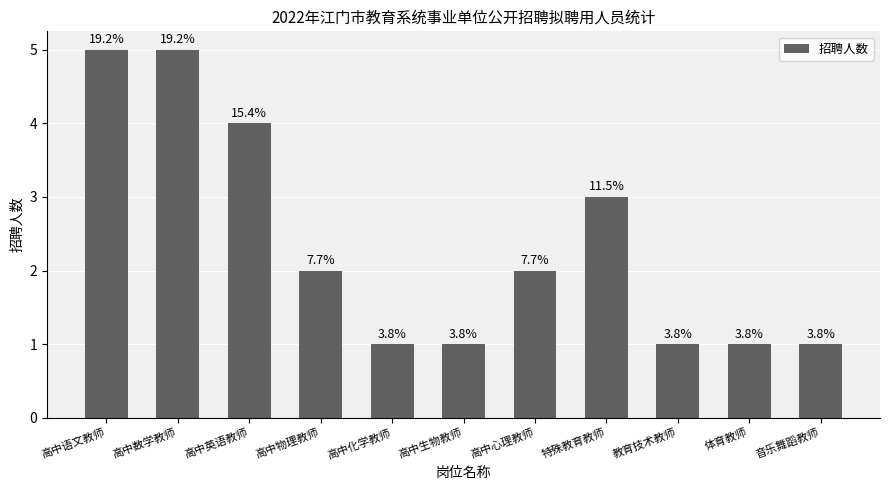

What position from the left is 高中语文教师?

1